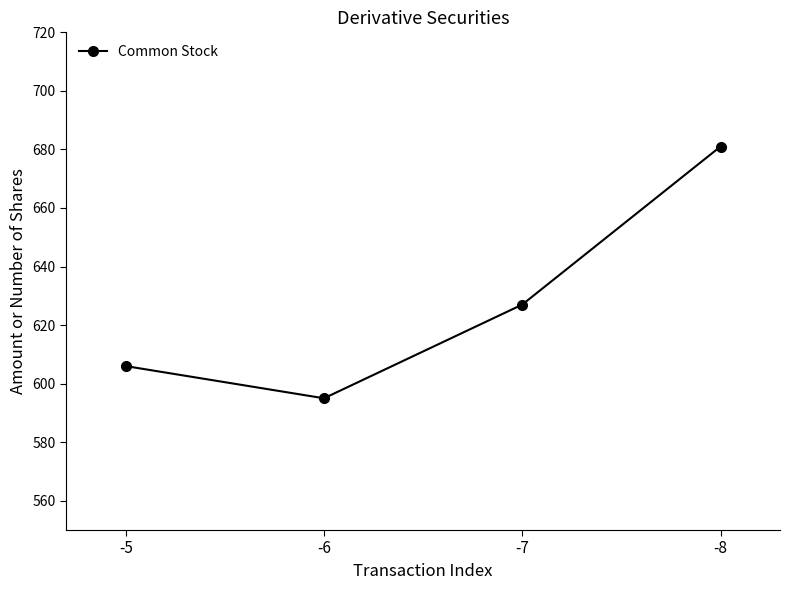

The value at -5 is 259. True or false?

False